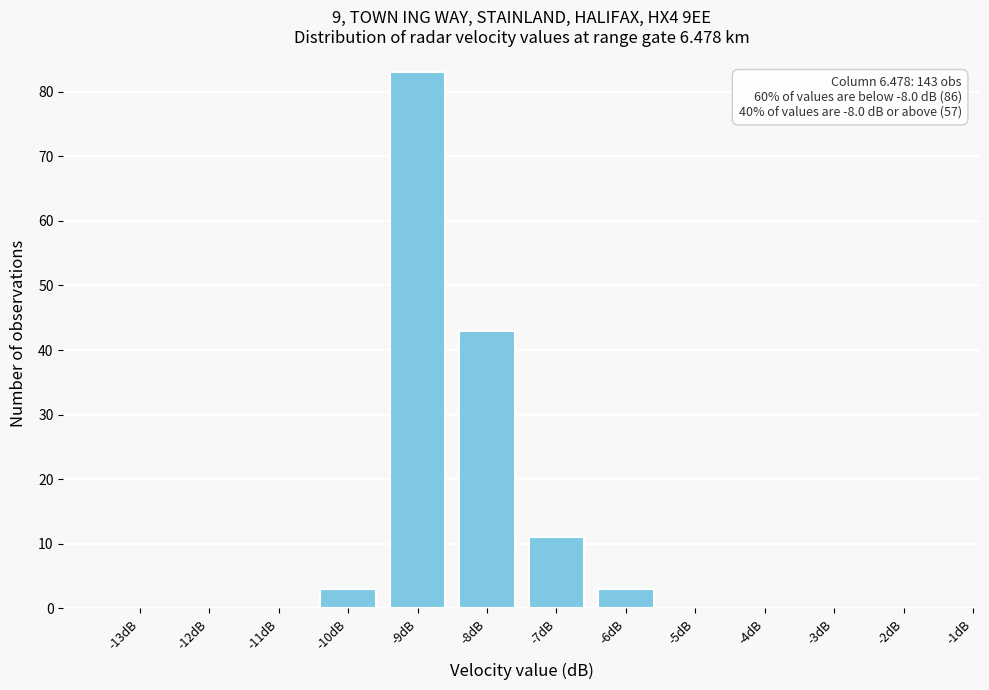

Reading right to left, what are all the values shown in this chart?

-1dB=0	-2dB=0	-3dB=0	-4dB=0	-5dB=0	-6dB=3	-7dB=11	-8dB=43	-9dB=83	-10dB=3	-11dB=0	-12dB=0	-13dB=0